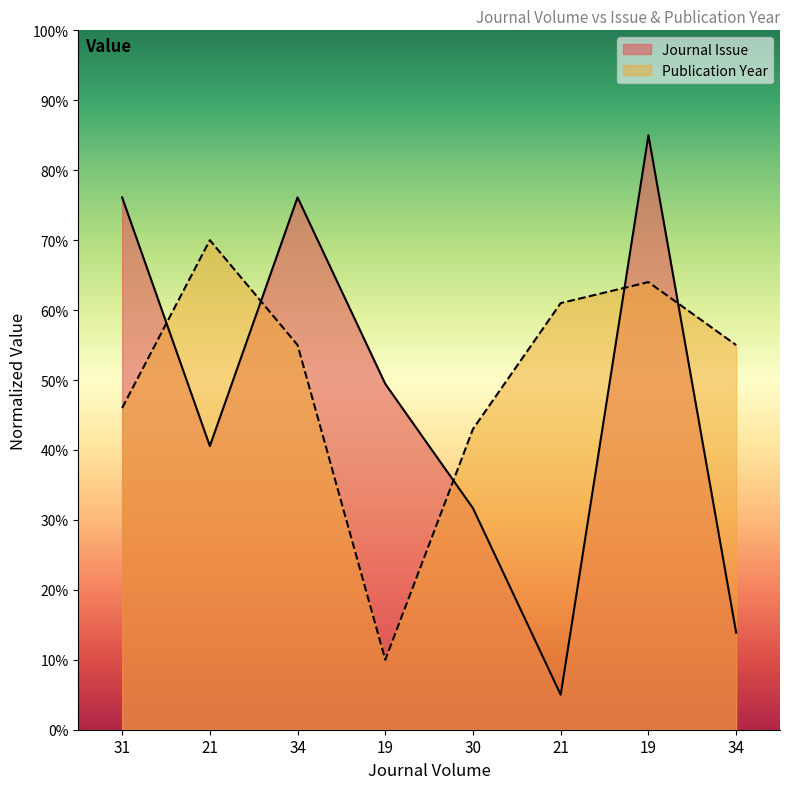

How many series are shown in this chart?

2